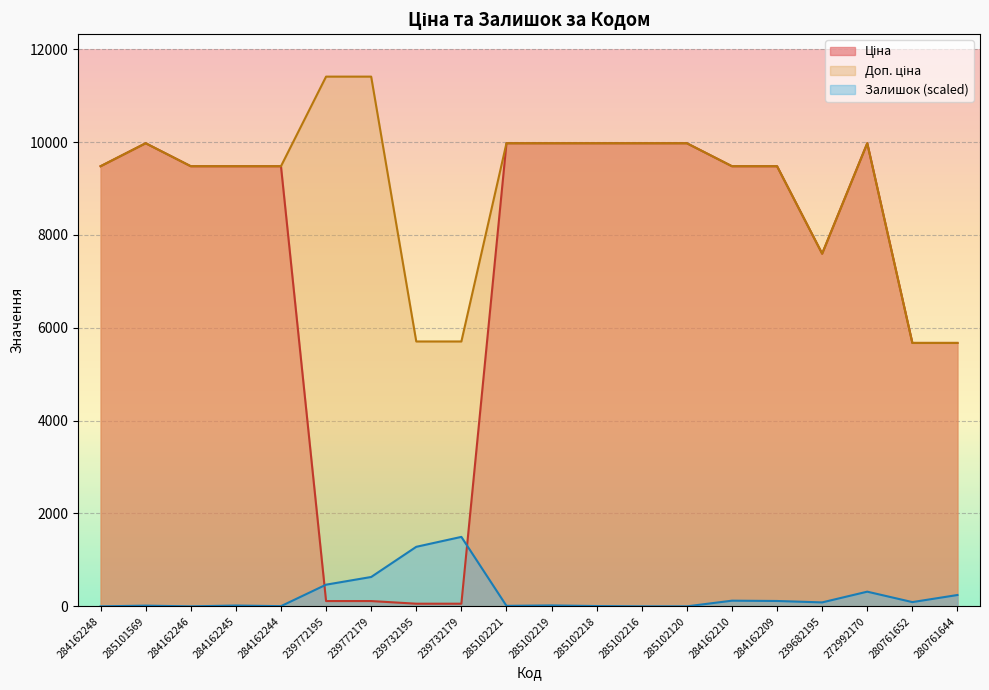

Where does the Доп. ціна series first go above 9480?

284162248